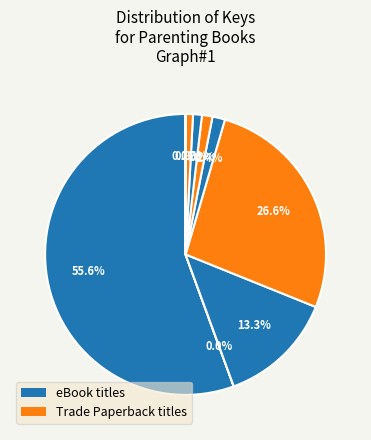

How many slices are in this pie chart?

9